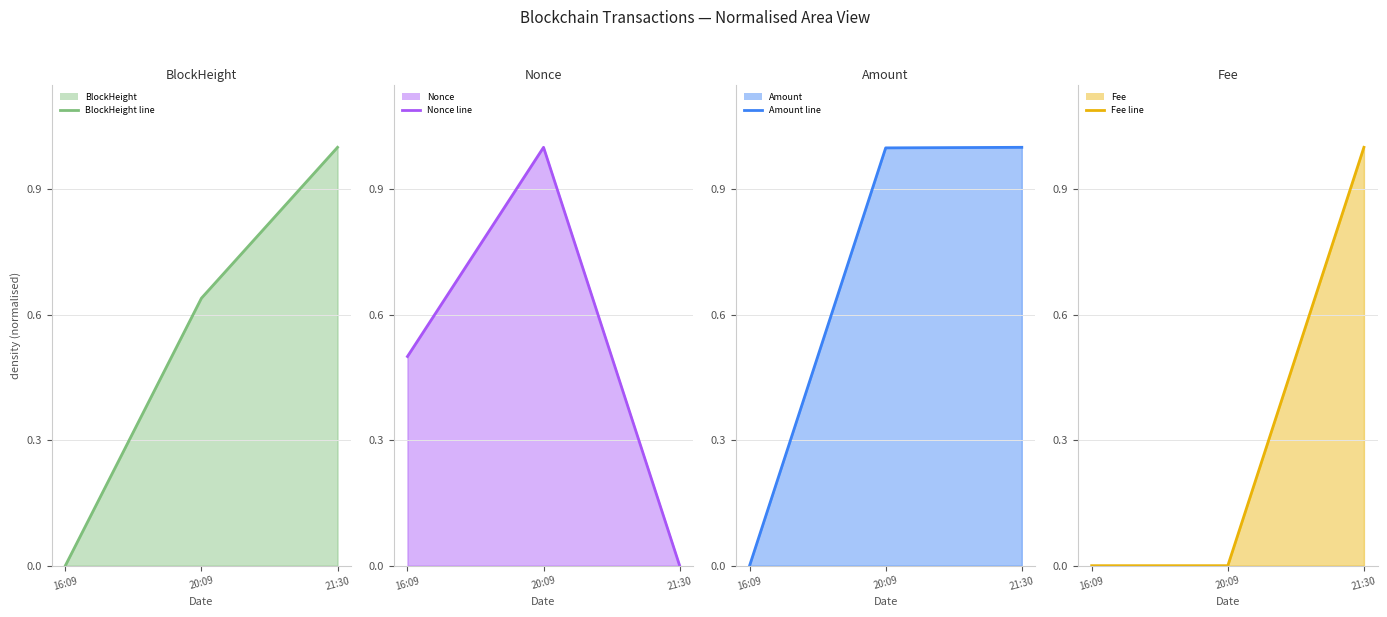

Reading left to right, list all the values displayed in this chart.

BlockHeight line: 0.0	0.6	1.0
Nonce line: 0.5	1.0	0.0
Amount line: 0.0	1.0	1.0
Fee line: 0.0	0.0	1.0